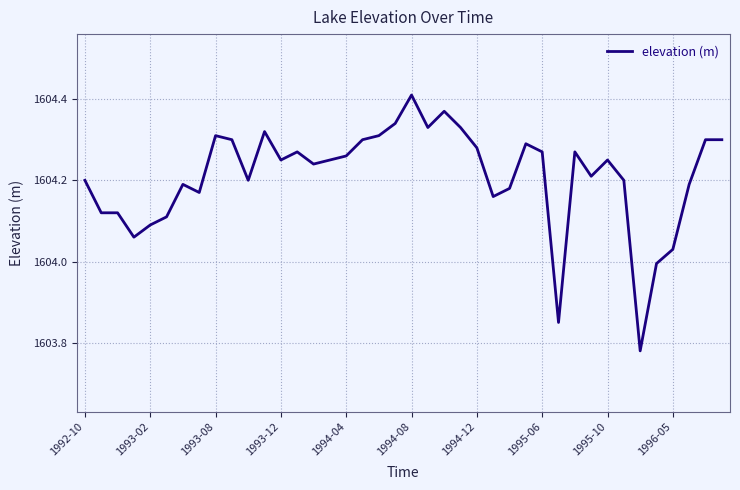

At which category does the chart reach its peak across all series?

1994-08